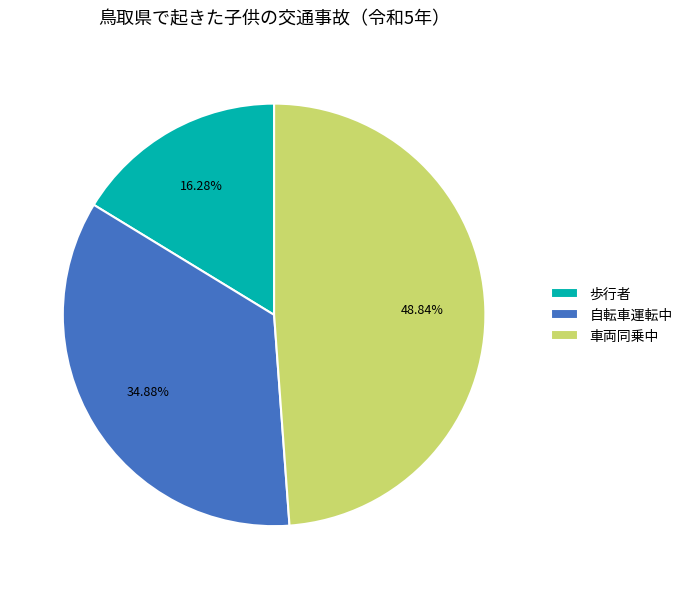

Which category has the biggest portion of the pie?

車両同乗中